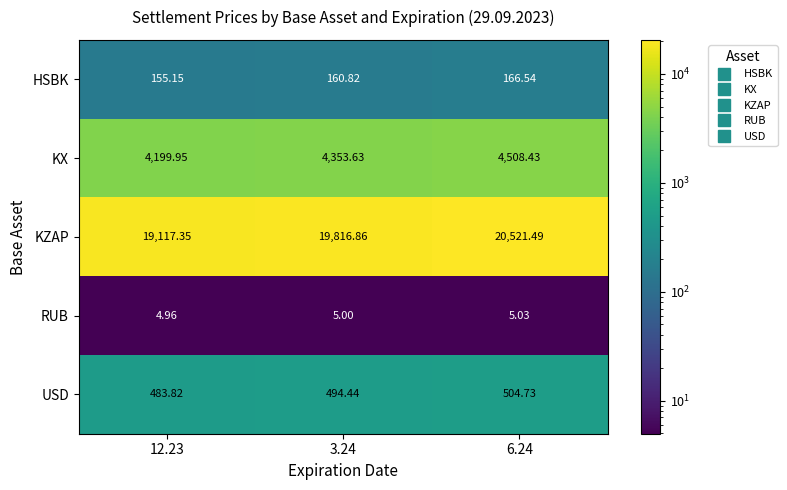

At 6.24, list the series in order from largest to smallest.

KZAP, KX, USD, HSBK, RUB